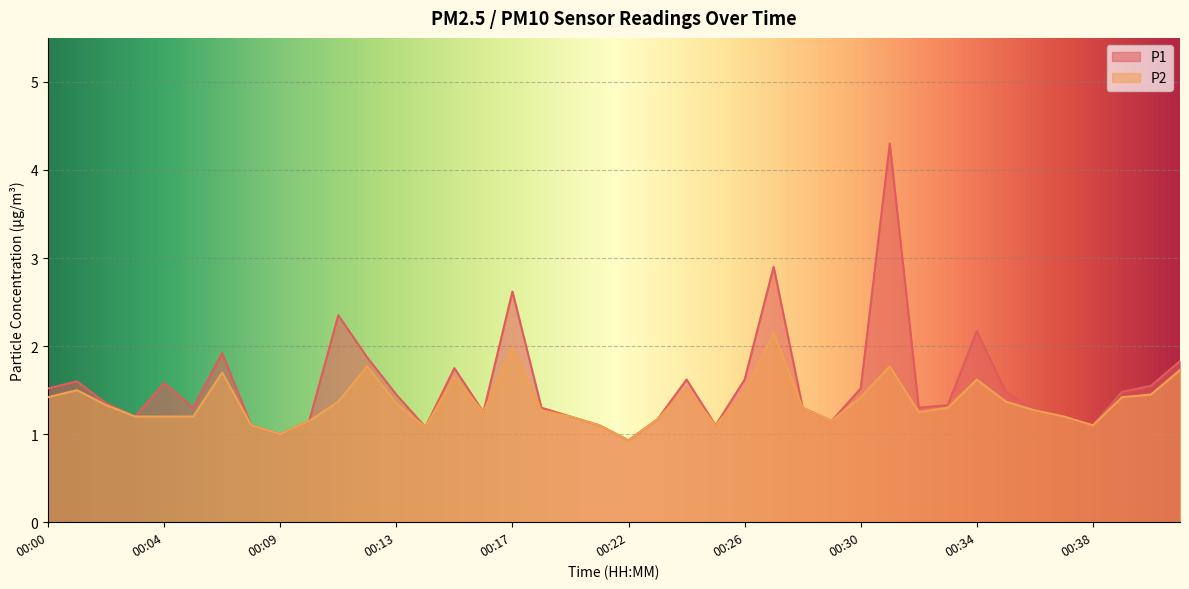

Which category has the lowest value in the P2 series?

00:22